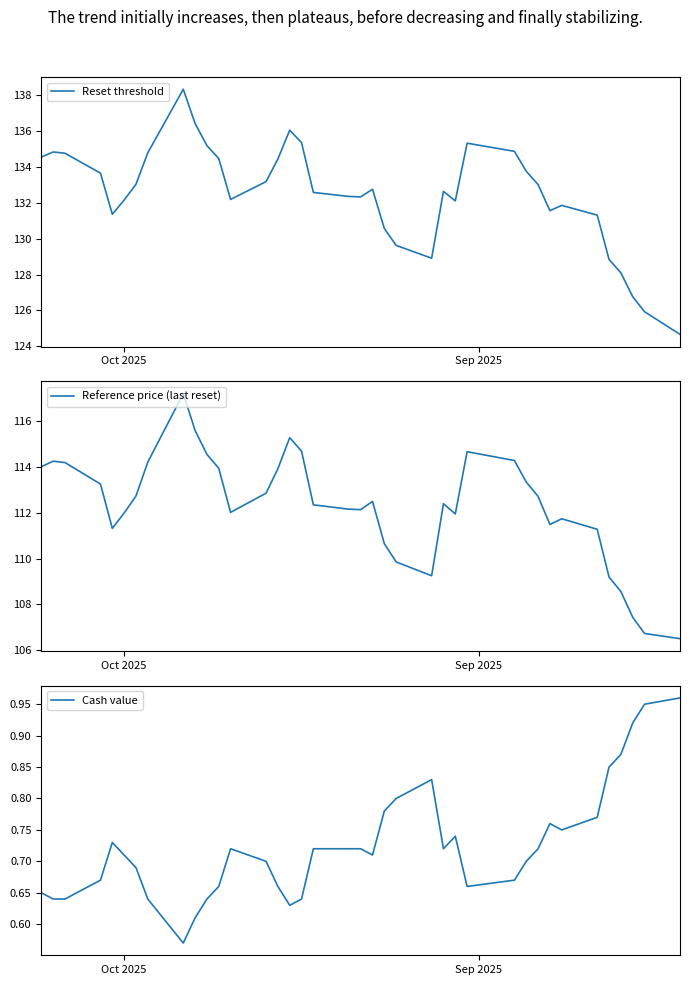

Rank the series by their average value, from highest to lowest.

Reset threshold, Reference price (last reset), Cash value